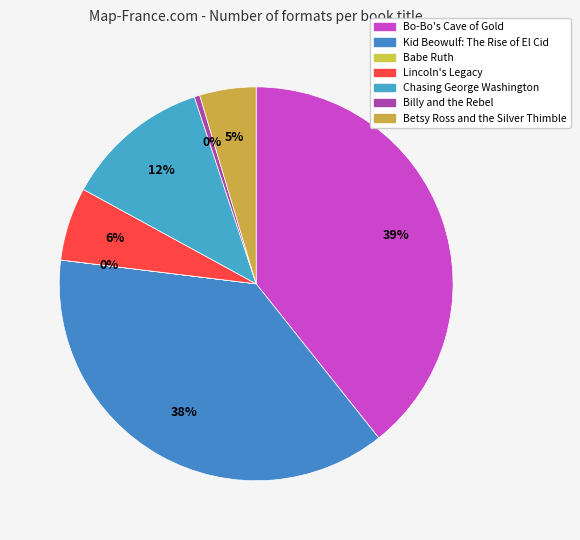

Between Bo-Bo's Cave of Gold and Betsy Ross and the Silver Thimble, which is larger?

Bo-Bo's Cave of Gold